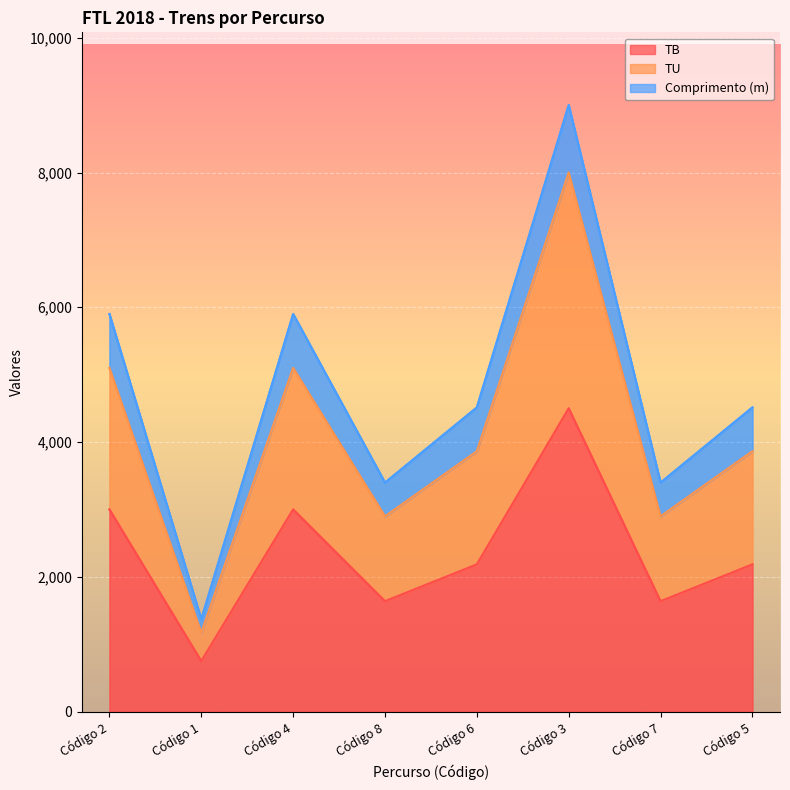

The value of TB at Código 5 is 2184. True or false?

True